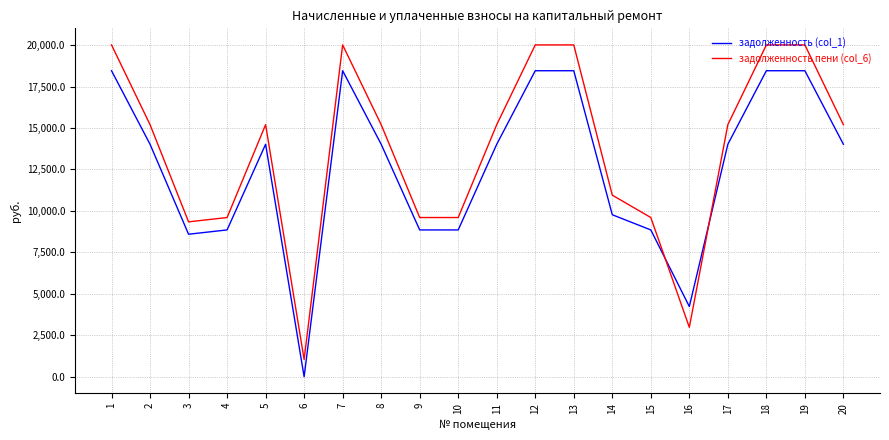

The задолженность (col_1) series shows 13652.1 at 10. True or false?

False